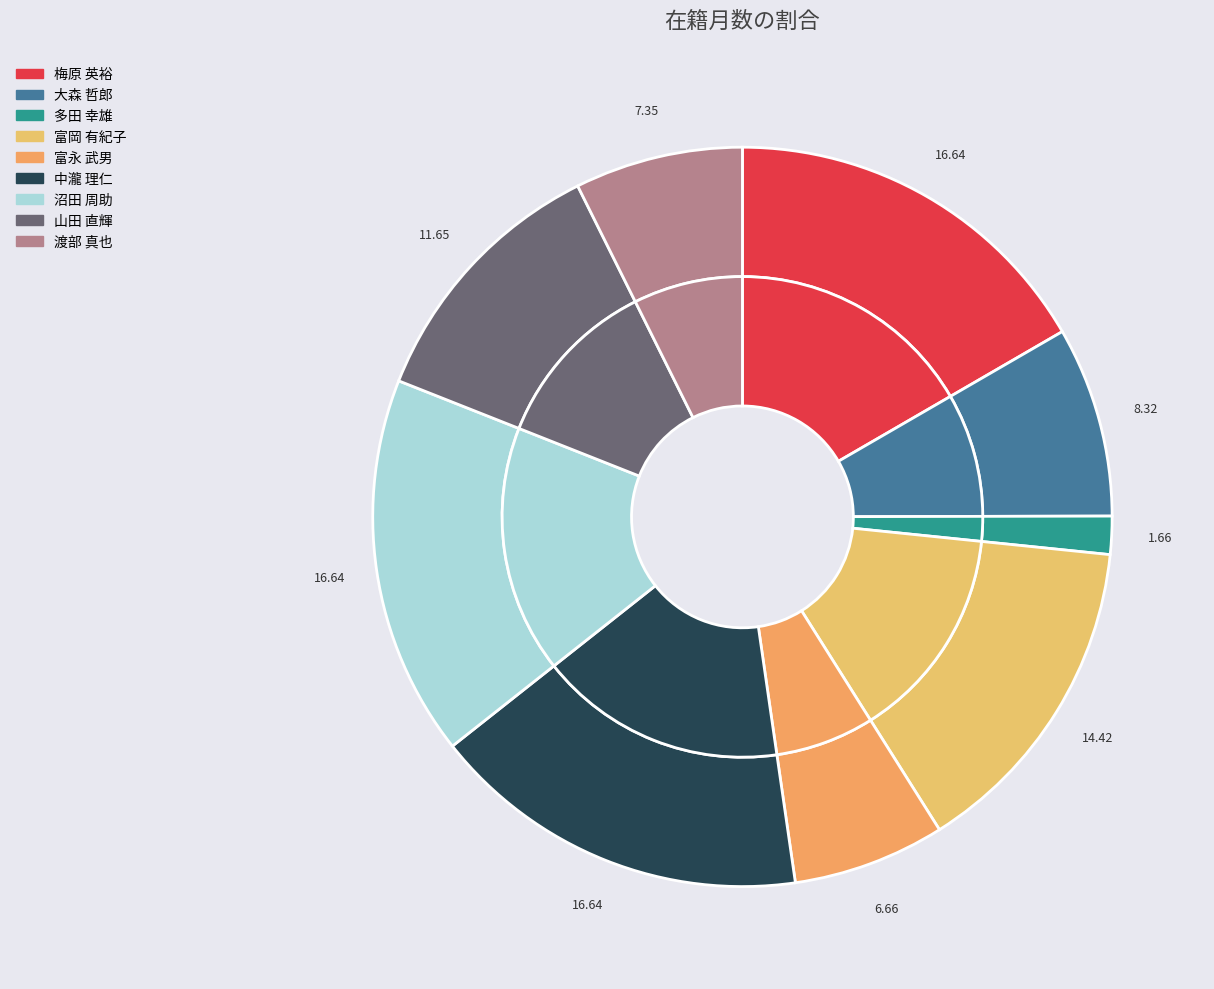

To the nearest percent, what is the difference between the largest and smallest slice percentages?

15%